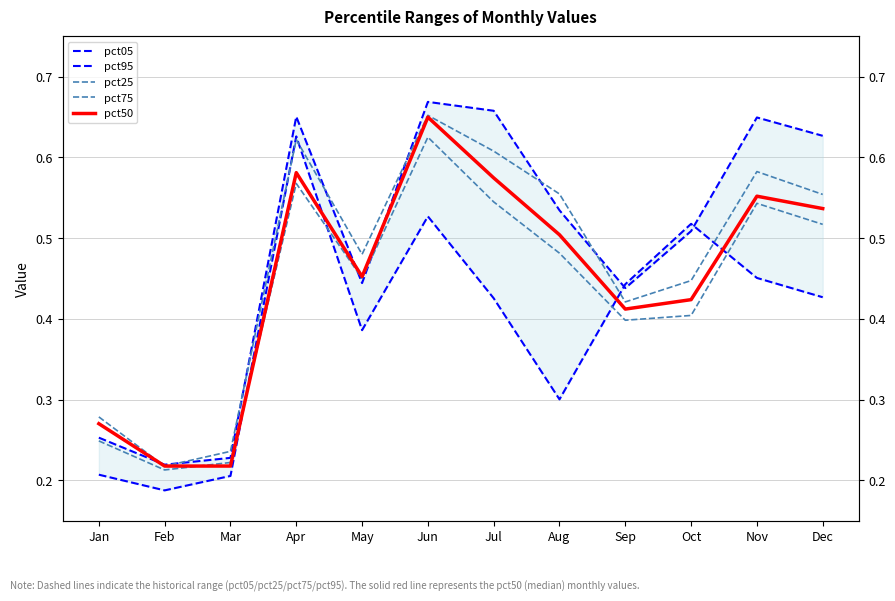

At which category does pct75 reach its first local peak?

Apr